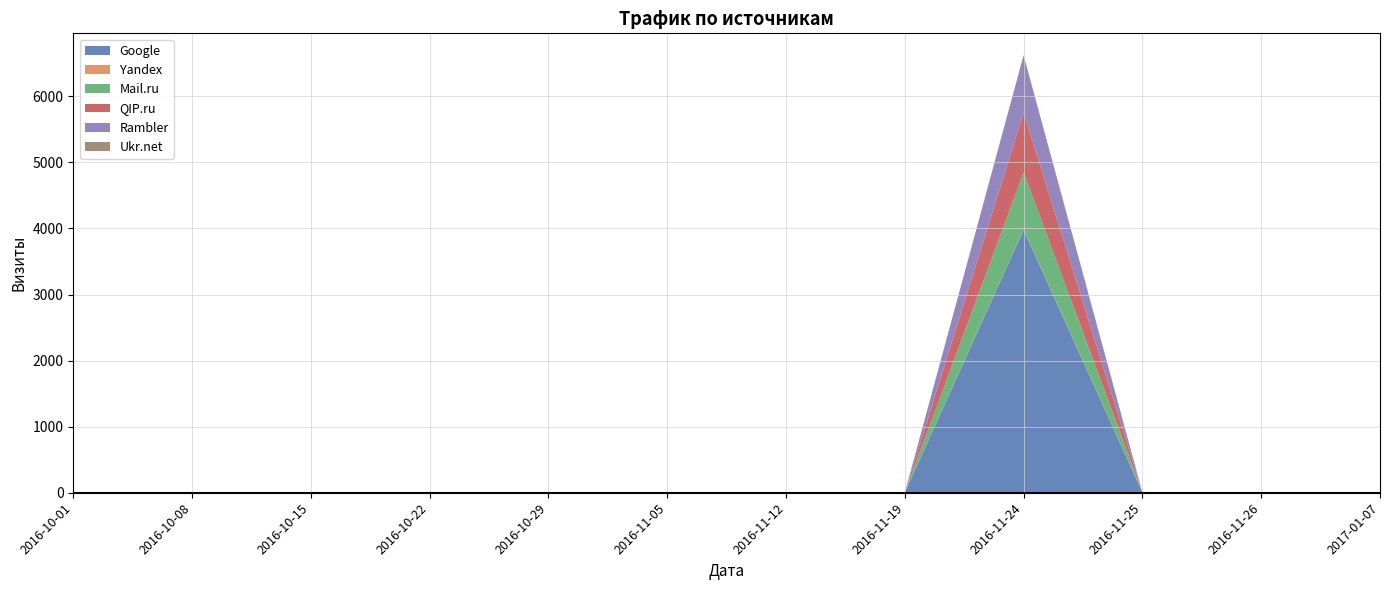

Reading left to right, what are all the values shown in this chart?

Google: 2016-10-01=1	2016-10-08=3	2016-10-15=3	2016-10-22=0	2016-10-29=2	2016-11-05=0	2016-11-12=3	2016-11-19=4	2016-11-24=3979	2016-11-25=2	2016-11-26=1	2017-01-07=1
Yandex: 2016-10-01=1	2016-10-08=4	2016-10-15=4	2016-10-22=4	2016-10-29=5	2016-11-05=3	2016-11-12=0	2016-11-19=0	2016-11-24=5	2016-11-25=3	2016-11-26=0	2017-01-07=0
Mail.ru: 2016-10-01=0	2016-10-08=0	2016-10-15=0	2016-10-22=0	2016-10-29=0	2016-11-05=0	2016-11-12=0	2016-11-19=0	2016-11-24=863	2016-11-25=0	2016-11-26=0	2017-01-07=0
QIP.ru: 2016-10-01=0	2016-10-08=0	2016-10-15=0	2016-10-22=0	2016-10-29=0	2016-11-05=0	2016-11-12=0	2016-11-19=0	2016-11-24=908	2016-11-25=0	2016-11-26=0	2017-01-07=0
Rambler: 2016-10-01=0	2016-10-08=0	2016-10-15=0	2016-10-22=0	2016-10-29=0	2016-11-05=0	2016-11-12=0	2016-11-19=0	2016-11-24=868	2016-11-25=0	2016-11-26=0	2017-01-07=0
Ukr.net: 2016-10-01=0	2016-10-08=0	2016-10-15=0	2016-10-22=0	2016-10-29=0	2016-11-05=0	2016-11-12=0	2016-11-19=0	2016-11-24=0	2016-11-25=0	2016-11-26=0	2017-01-07=0